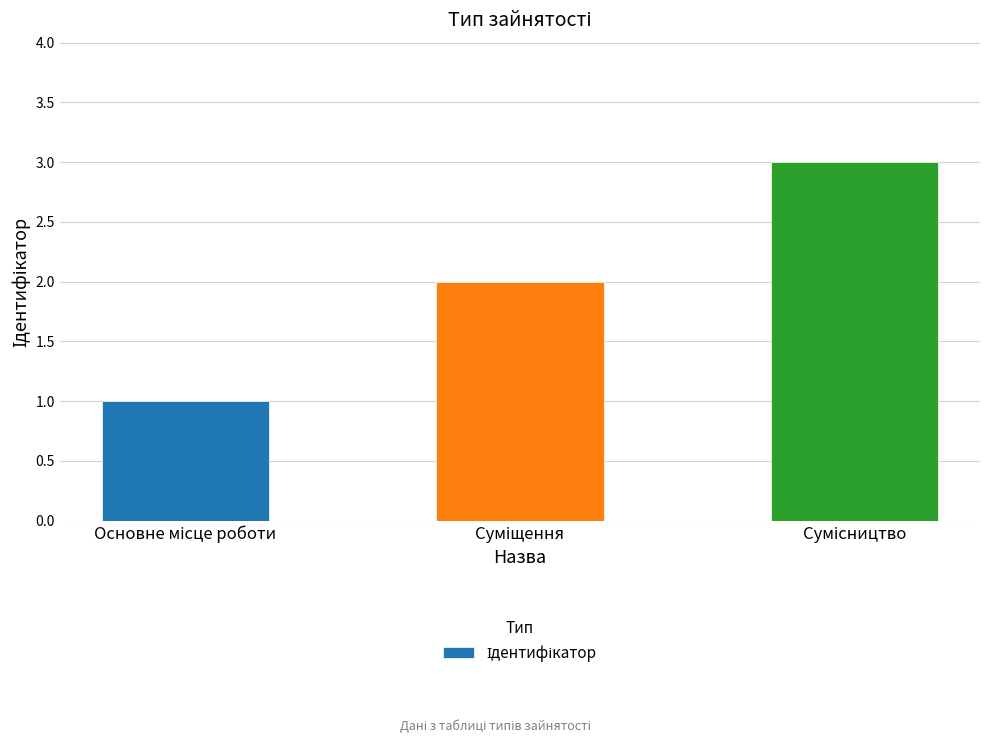

How many bars are there in total?

3